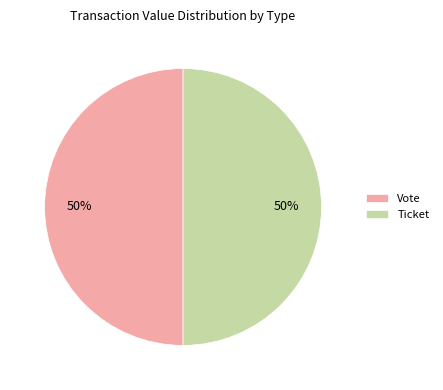

Do Ticket and Vote together represent more than half of the pie?

Yes